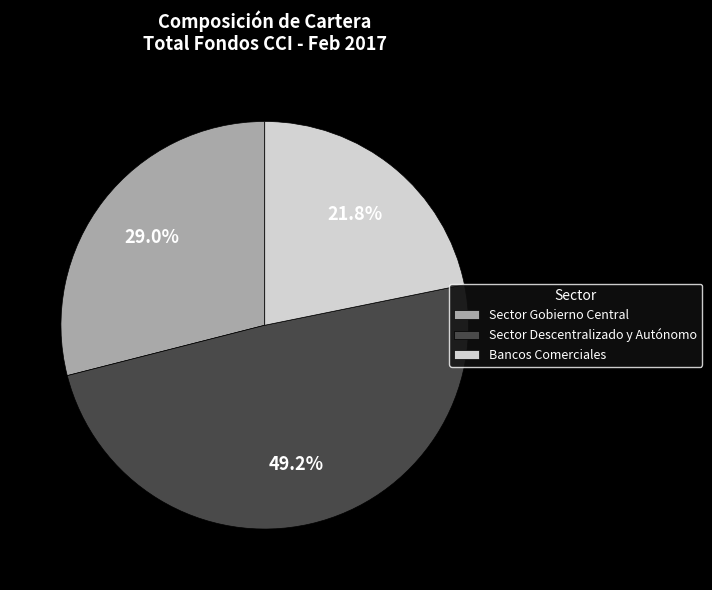

Which category has the smallest portion of the pie?

Bancos Comerciales